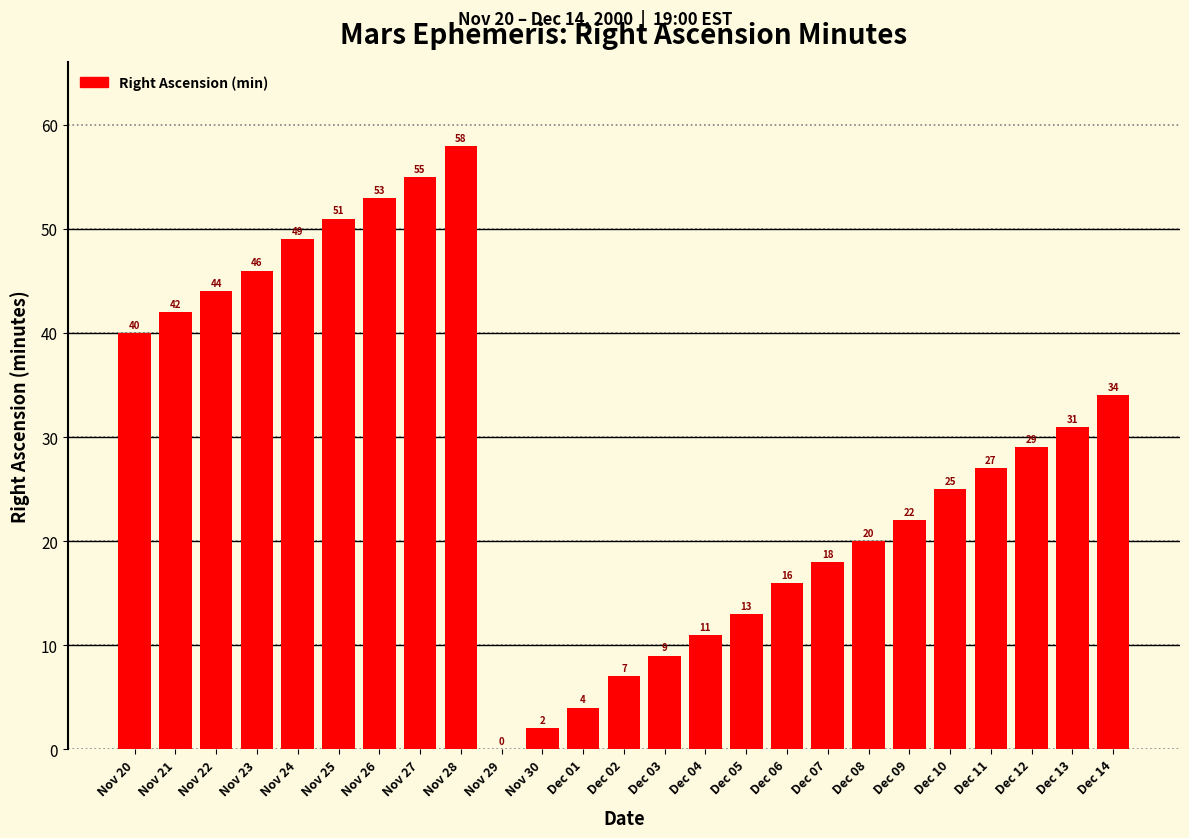

Reading right to left, what are all the values shown in this chart?

Dec 14=34	Dec 13=31	Dec 12=29	Dec 11=27	Dec 10=25	Dec 09=22	Dec 08=20	Dec 07=18	Dec 06=16	Dec 05=13	Dec 04=11	Dec 03=9	Dec 02=7	Dec 01=4	Nov 30=2	Nov 29=0	Nov 28=58	Nov 27=55	Nov 26=53	Nov 25=51	Nov 24=49	Nov 23=46	Nov 22=44	Nov 21=42	Nov 20=40